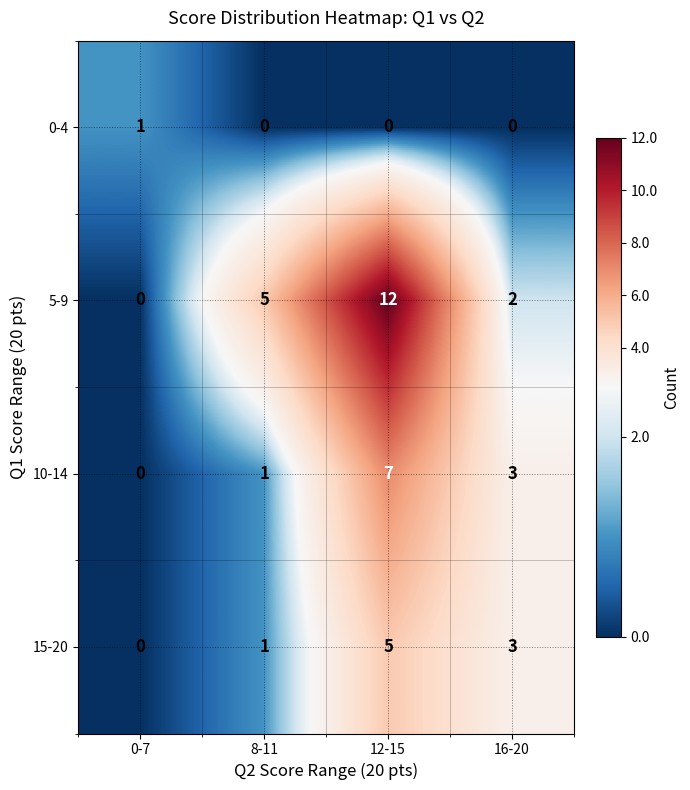

The 5-9 series shows 0 at 0-7. True or false?

True